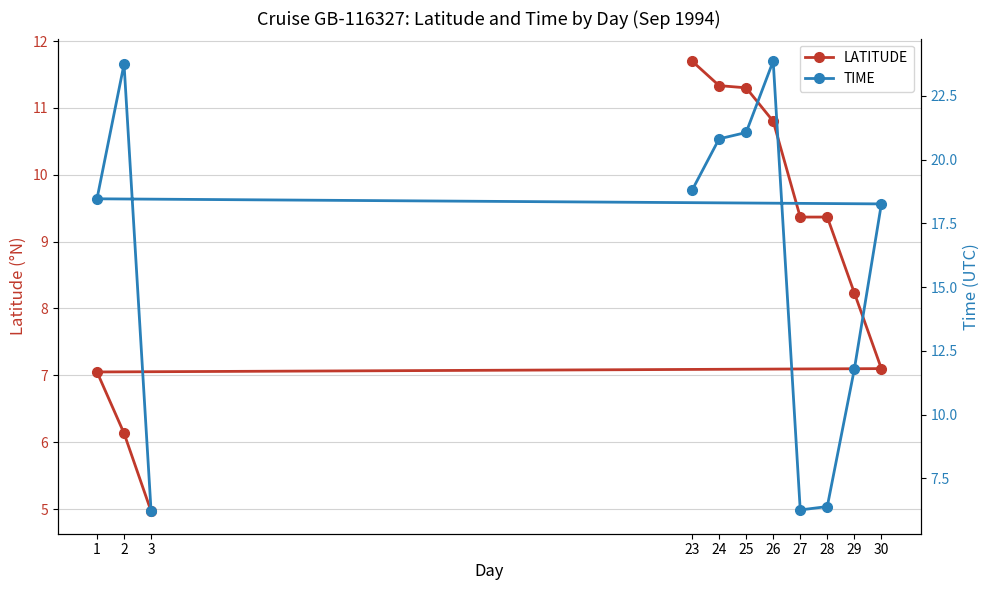

How many times do LATITUDE and TIME cross each other?

2